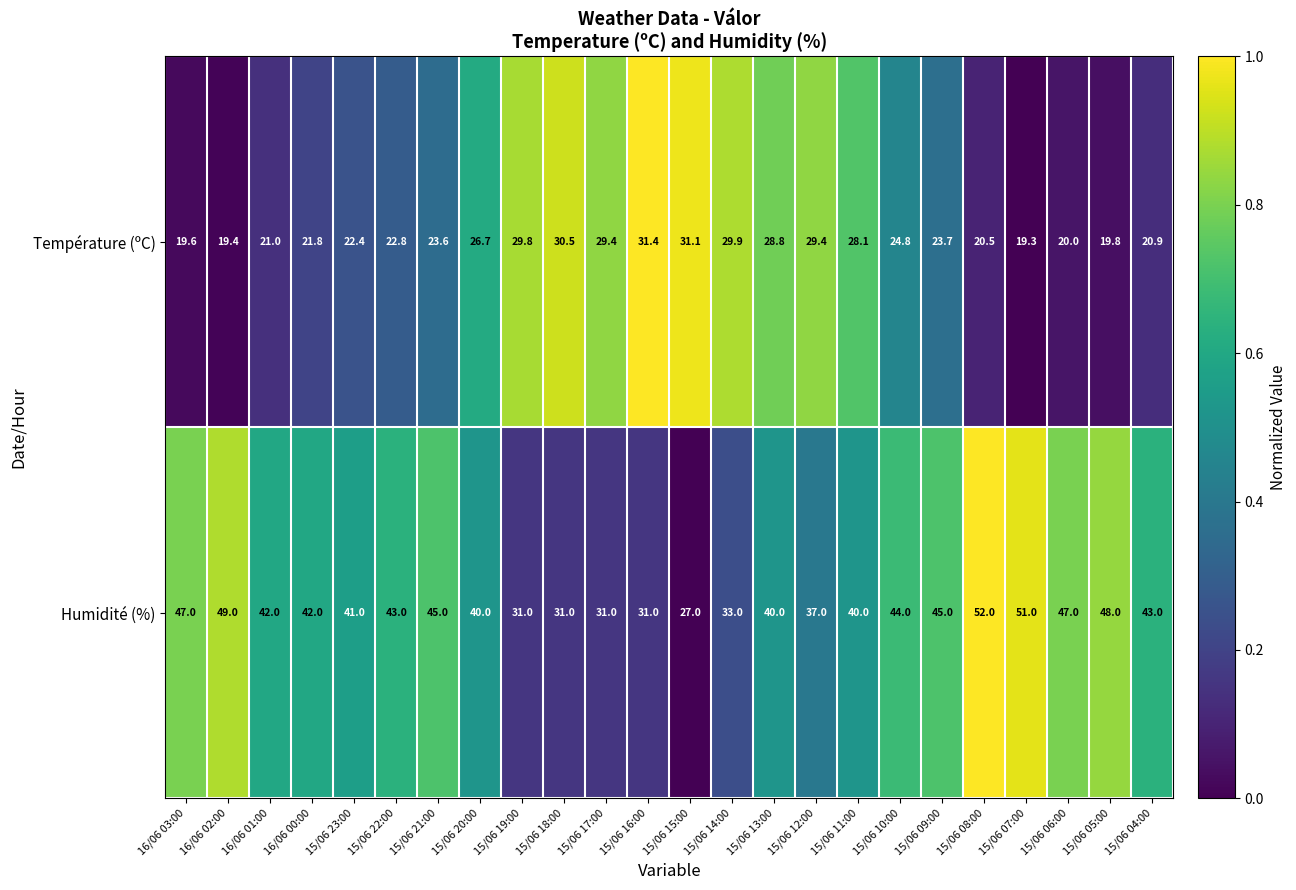

What is the total value across all series at 15/06 05:00?

67.8